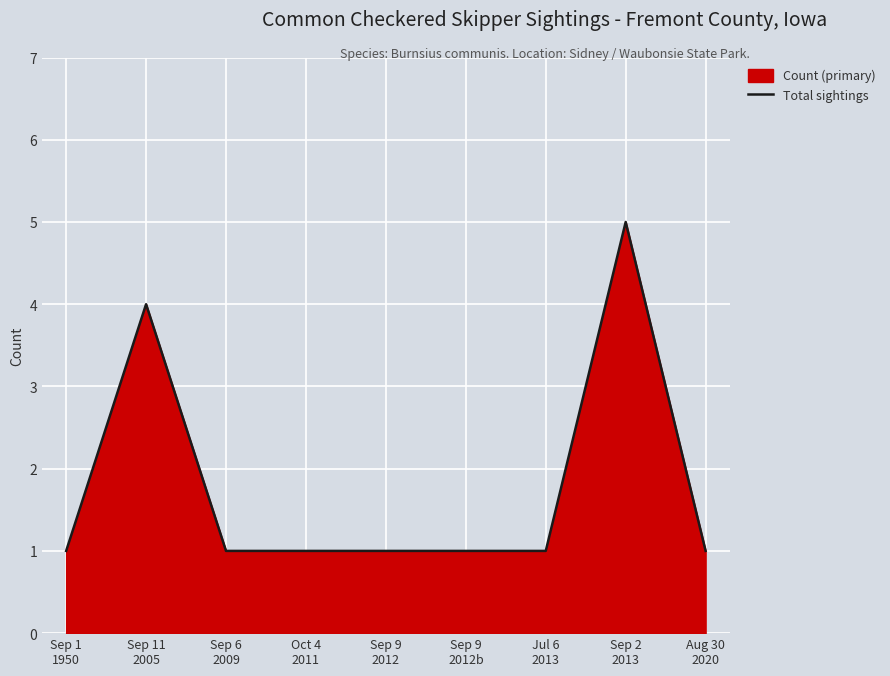

True or false: there are more than 0 points higher than both neighbors.

True